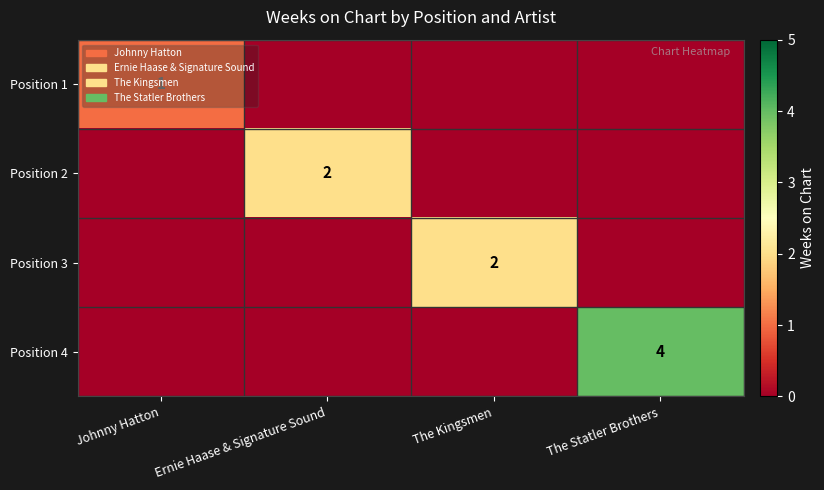

How many data points does each series have?

4